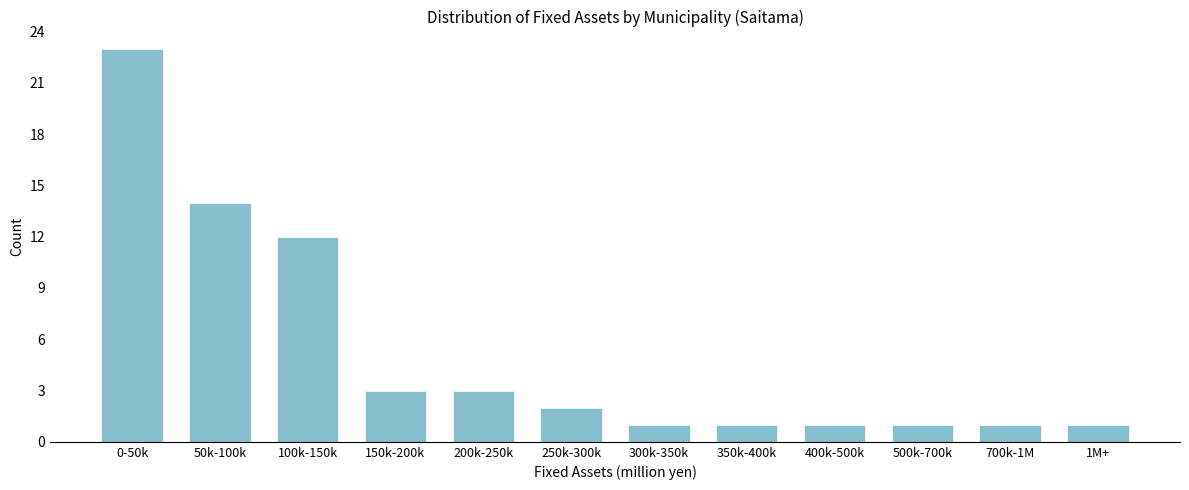

Reading left to right, what are all the values shown in this chart?

23	14	12	3	3	2	1	1	1	1	1	1